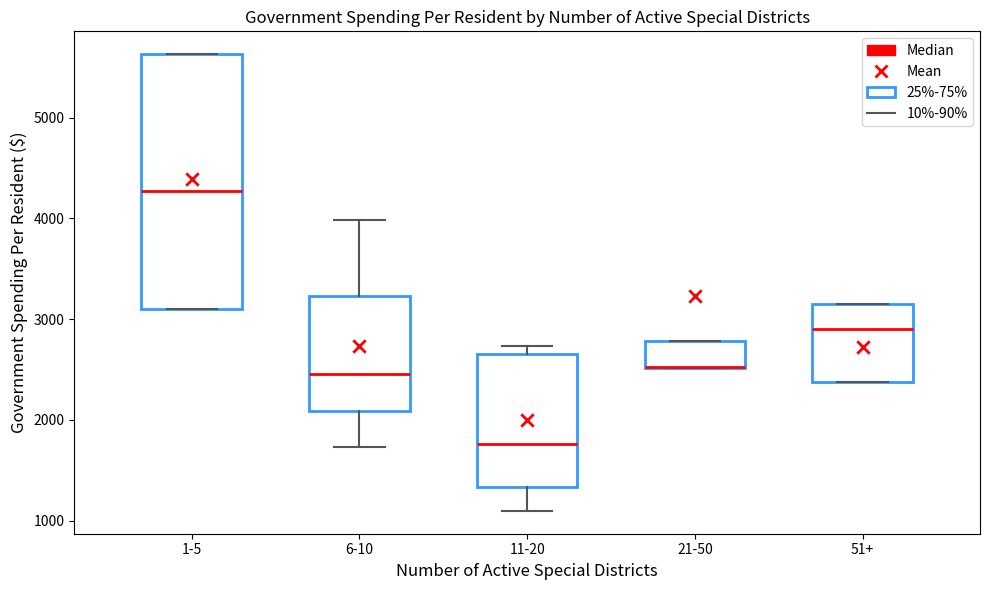

Reading left to right, read every box against the y-axis: the position of its median line, the range the box covers, and the ends of its whiskers. The values are not printed on the chart, so give them approximately, as read against the axis.

1-5: median 4300, box 3100 to 5600, whiskers 3100 to 5600
6-10: median 2500, box 2100 to 3200, whiskers 1700 to 4000
11-20: median 1800, box 1300 to 2700, whiskers 1100 to 2700 (just above the box's upper edge)
21-50: median 2500 (drawn on the box's lower edge), box 2500 to 2800, whiskers 2500 to 2800
51+: median 2900, box 2400 to 3200, whiskers 2400 to 3200